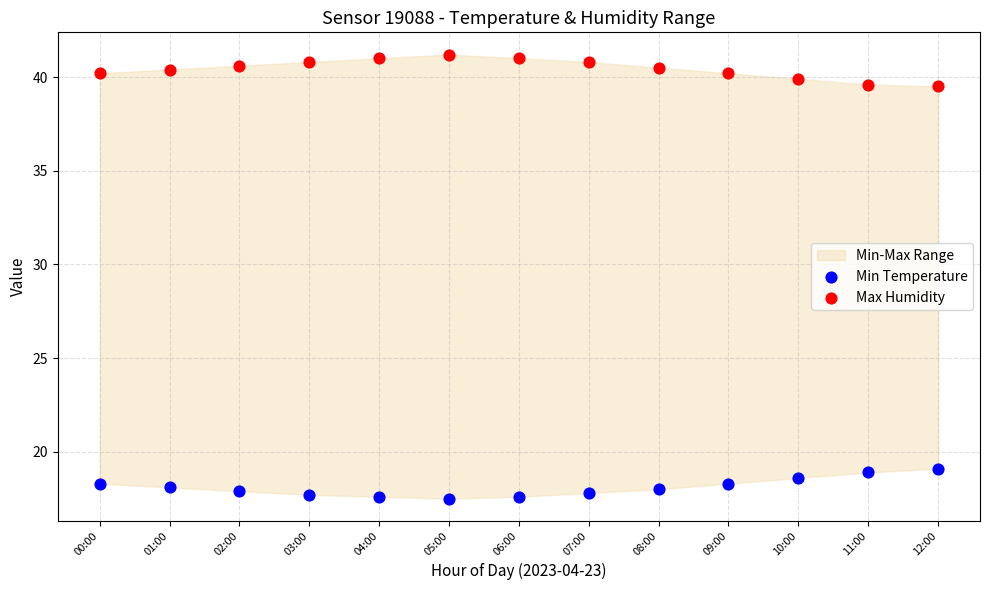

What is the X range (max minus min) for the scatter plot?

1.0